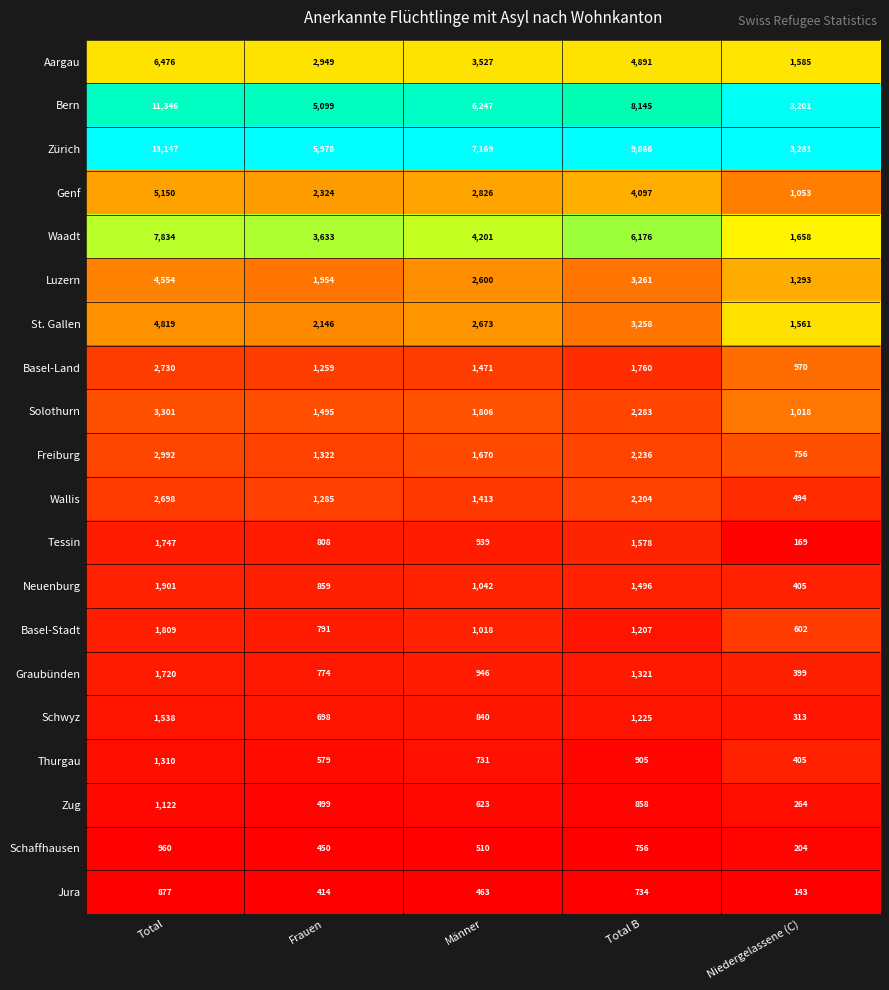

Between Total and Niedergelassene (C), which series saw the biggest shift?

Zürich